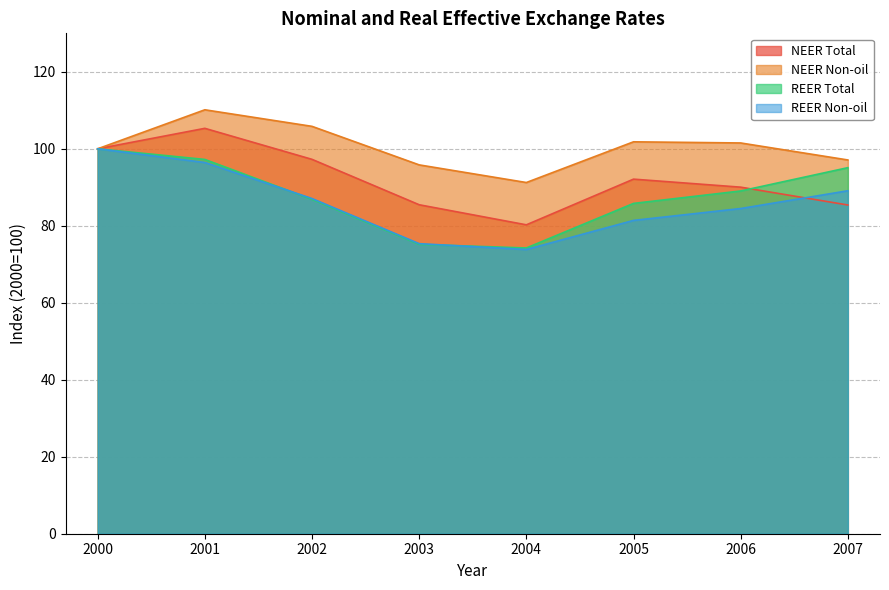

What is the highest value of the REER Non-oil series?

100.0